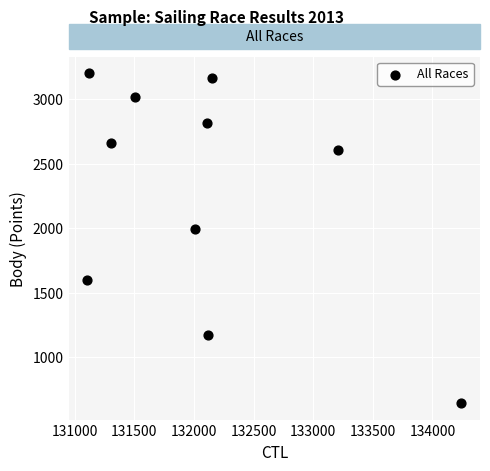

What is the average X value?

132086